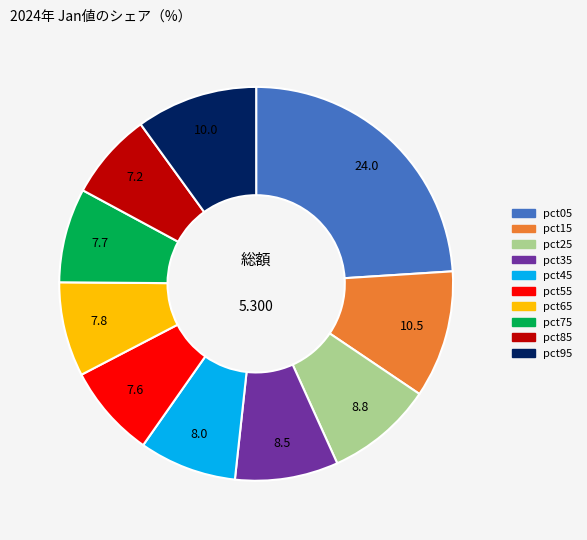

Do pct25 and pct75 together represent more than half of the pie?

No